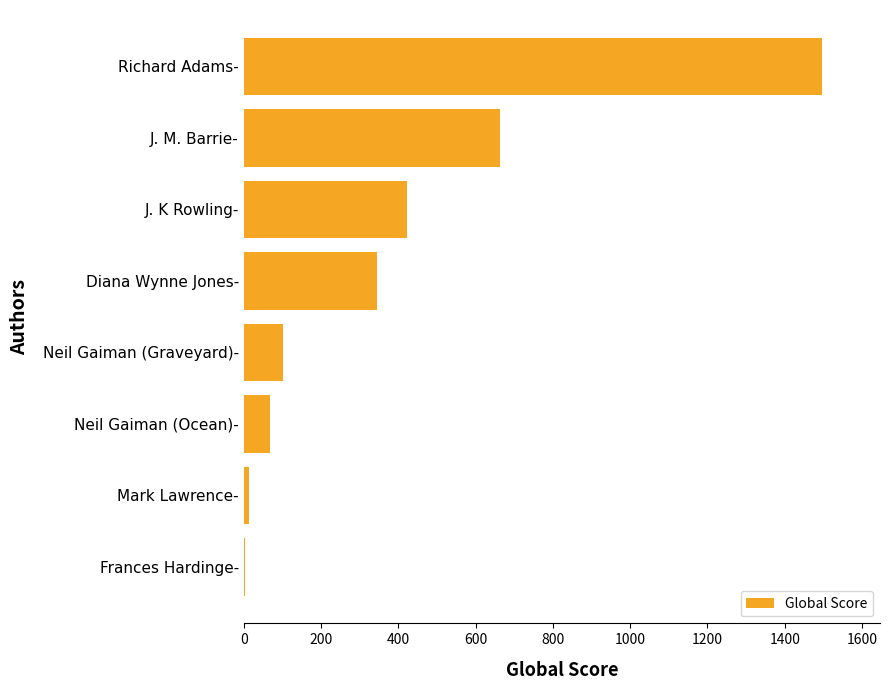

What is the sum of all values?

3109